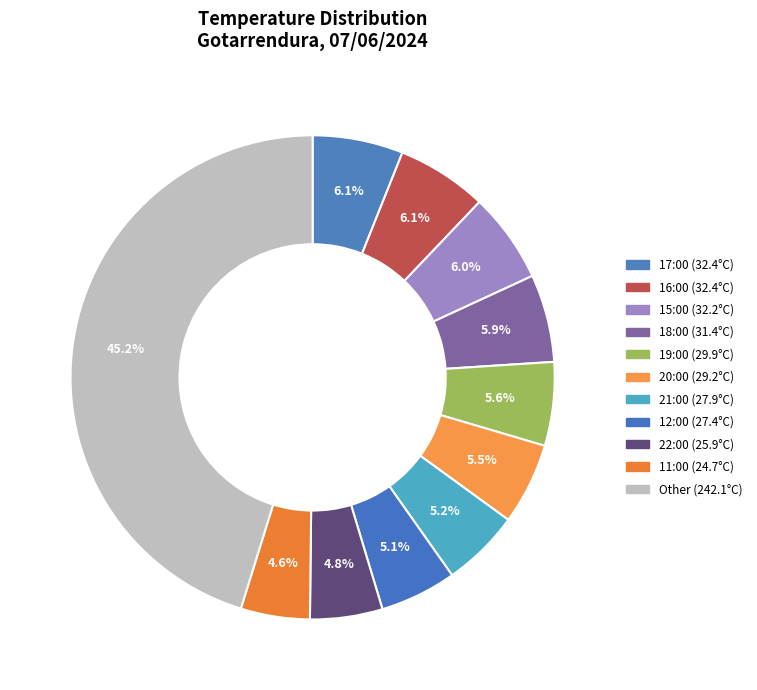

How many slices are in this pie chart?

11